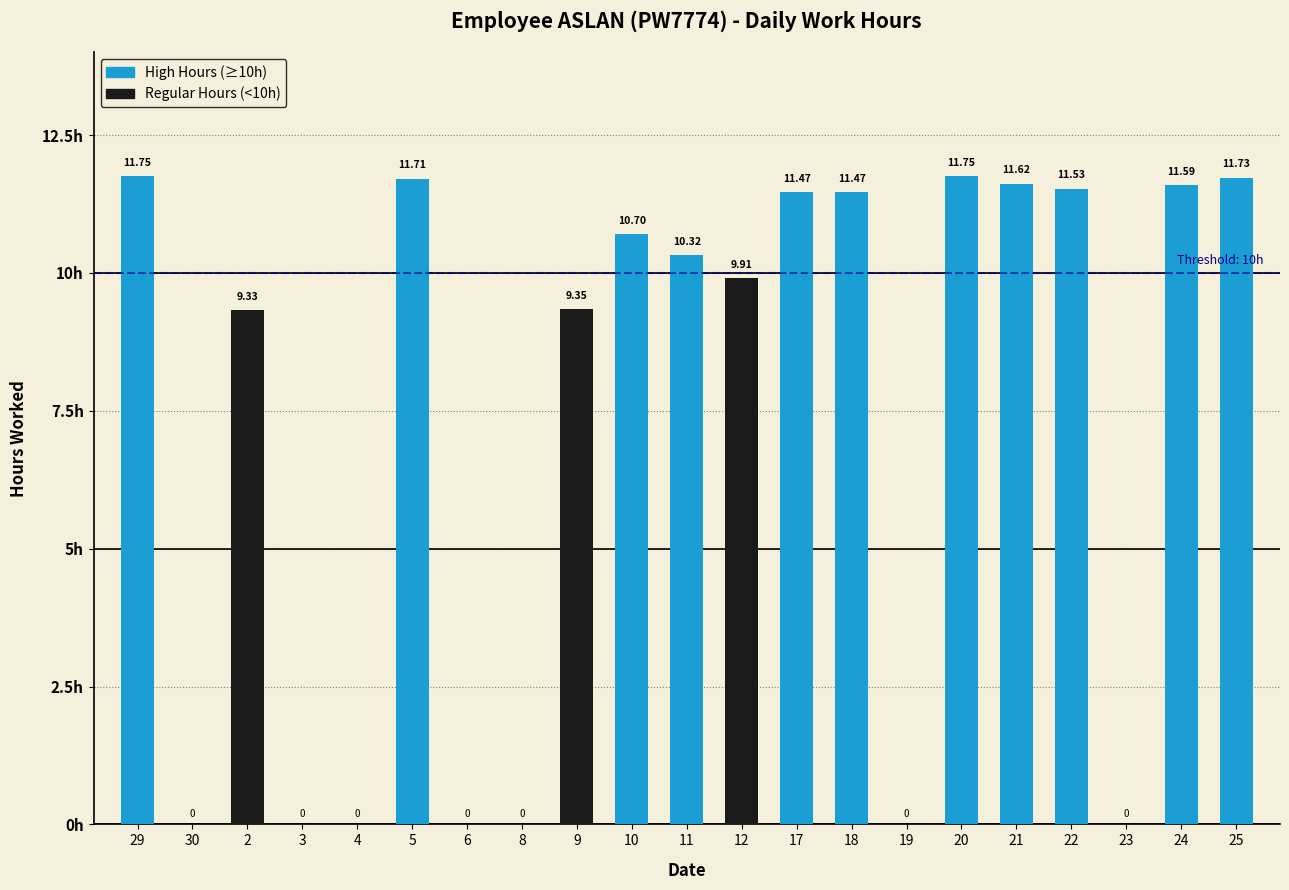

Is it true that the value at 10 is 14.3?

False